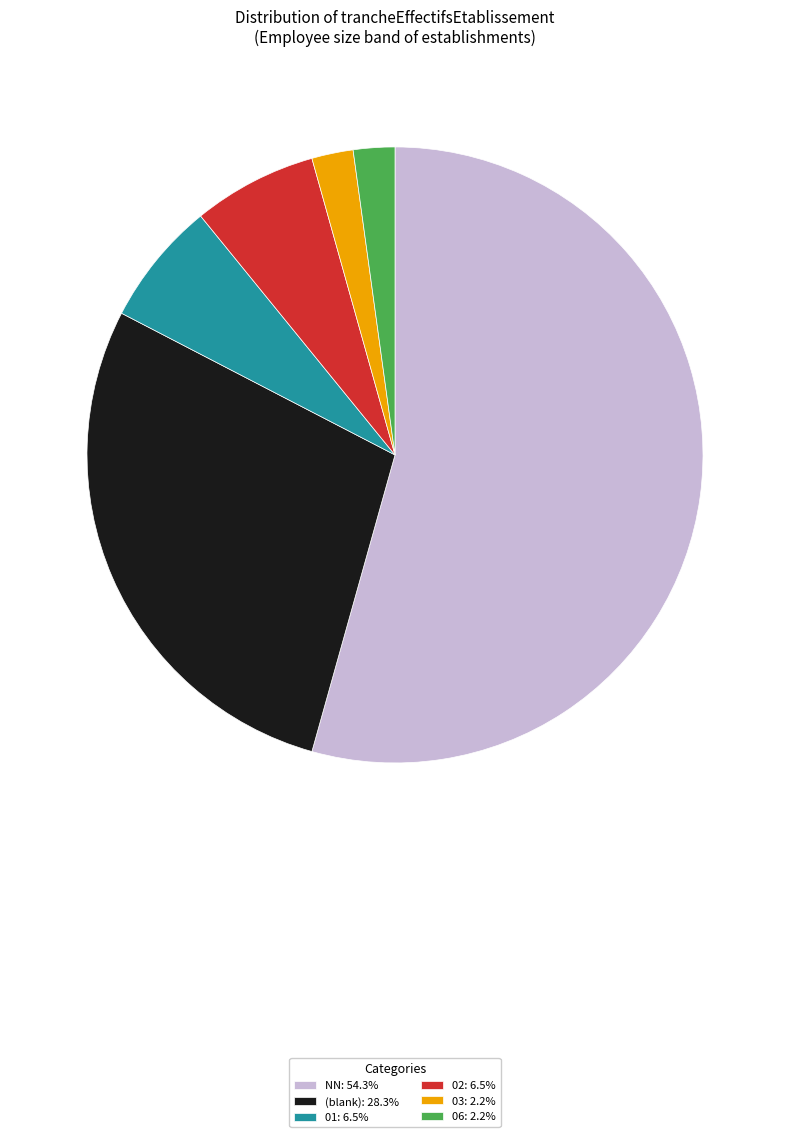

Approximately how many times larger is the value at NN: 54.3% compared to 01: 6.5%?

8.3